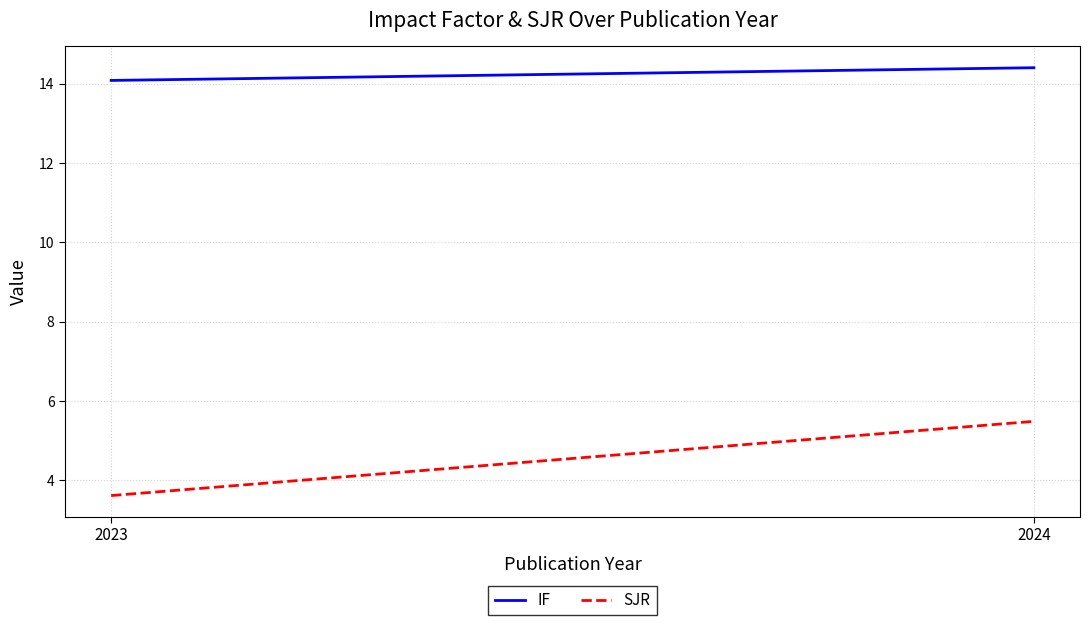

List the series in order of their peak value, lowest first.

SJR, IF